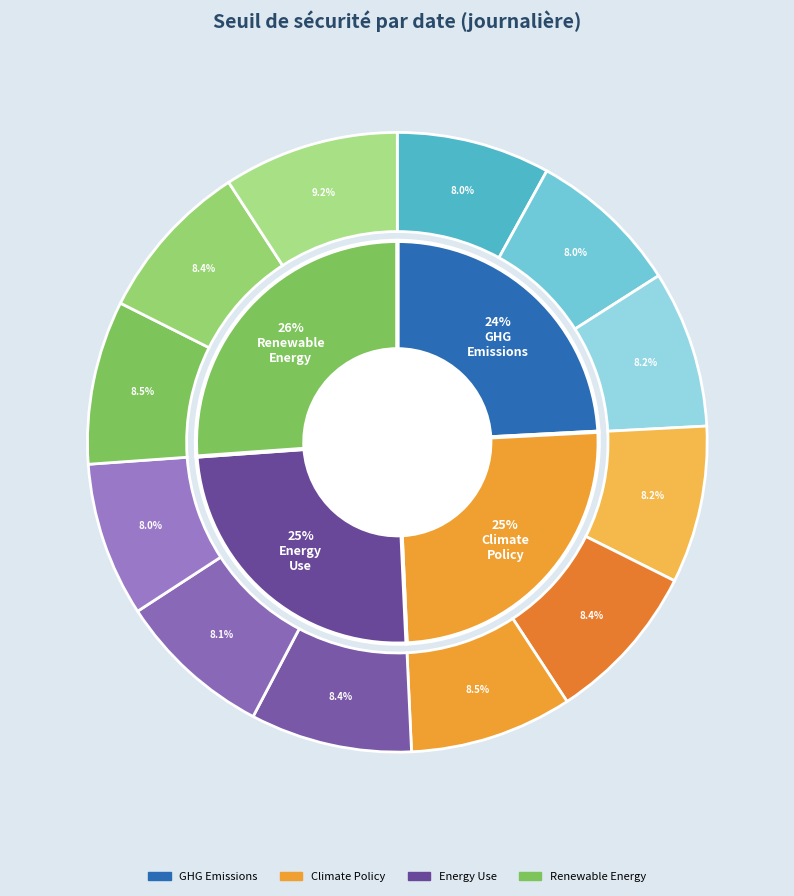

To the nearest percent, what is the average slice percentage?

8%